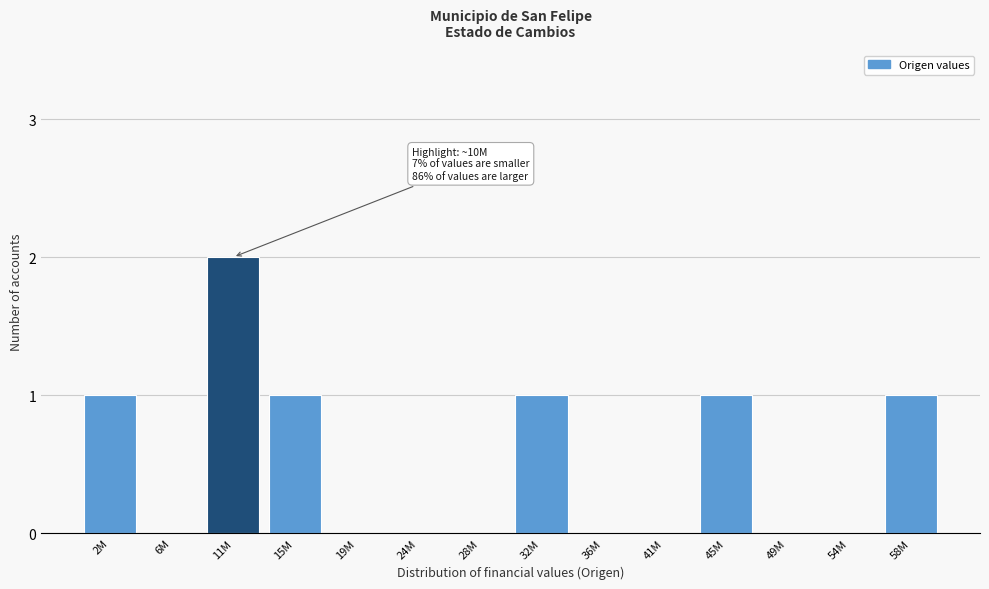

Reading left to right, transcribe all the data shown in this chart.

2M=1	6M=0	11M=2	15M=1	19M=0	24M=0	28M=0	32M=1	36M=0	41M=0	45M=1	49M=0	54M=0	58M=1